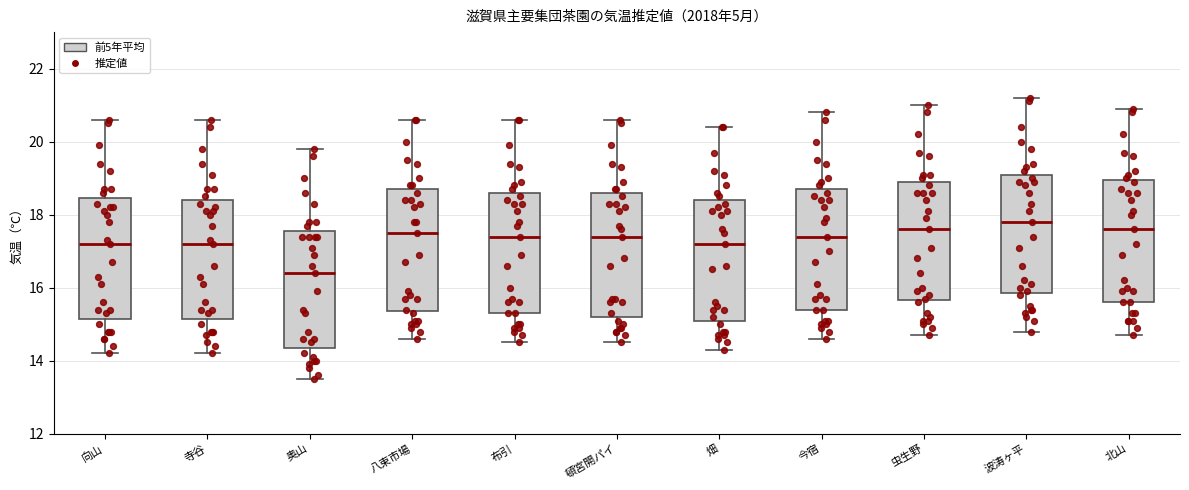

Reading left to right, transcribe this box plot: for each box, give where its median line is, the range the box spans, and where its two whiskers end, as read against the y-axis. The values are not printed on the chart, so give them approximately, as read against the axis.

向山: median 17.2, box 15.2 to 18.4, whiskers 14.2 to 20.6
寺谷: median 17.2, box 15.2 to 18.4, whiskers 14.2 to 20.6
奥山: median 16.4, box 14.4 to 17.6, whiskers 13.6 to 19.8
八束市場: median 17.6, box 15.4 to 18.8, whiskers 14.6 to 20.6
布引: median 17.4, box 15.4 to 18.6, whiskers 14.6 to 20.6
頓宮開パイ: median 17.4, box 15.2 to 18.6, whiskers 14.6 to 20.6
畑: median 17.2, box 15.2 to 18.4, whiskers 14.4 to 20.4
今宿: median 17.4, box 15.4 to 18.8, whiskers 14.6 to 20.8
虫生野: median 17.6, box 15.6 to 19.0, whiskers 14.8 to 21.0
波涛ヶ平: median 17.8, box 15.8 to 19.2, whiskers 14.8 to 21.2
北山: median 17.6, box 15.6 to 19.0, whiskers 14.8 to 21.0